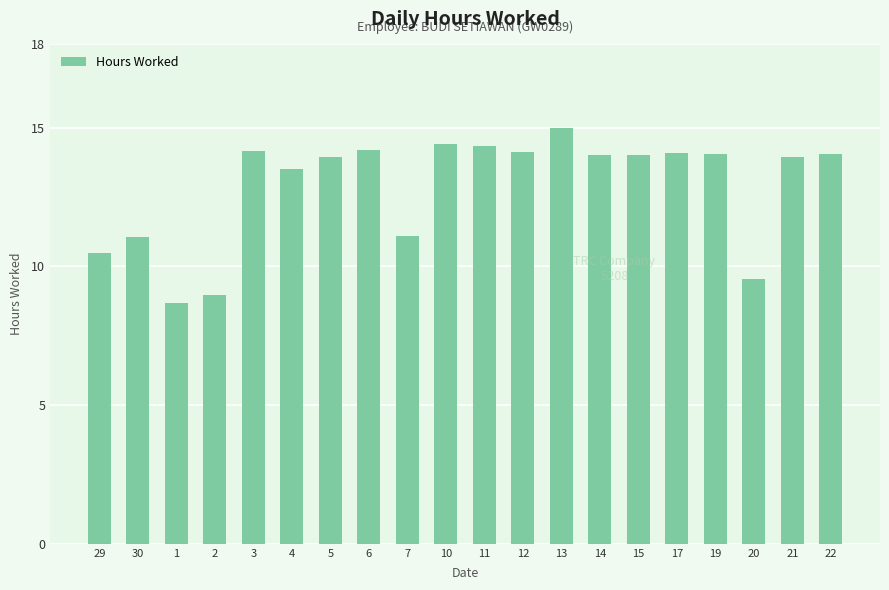

What is the label of the 6th bar from the right?

15